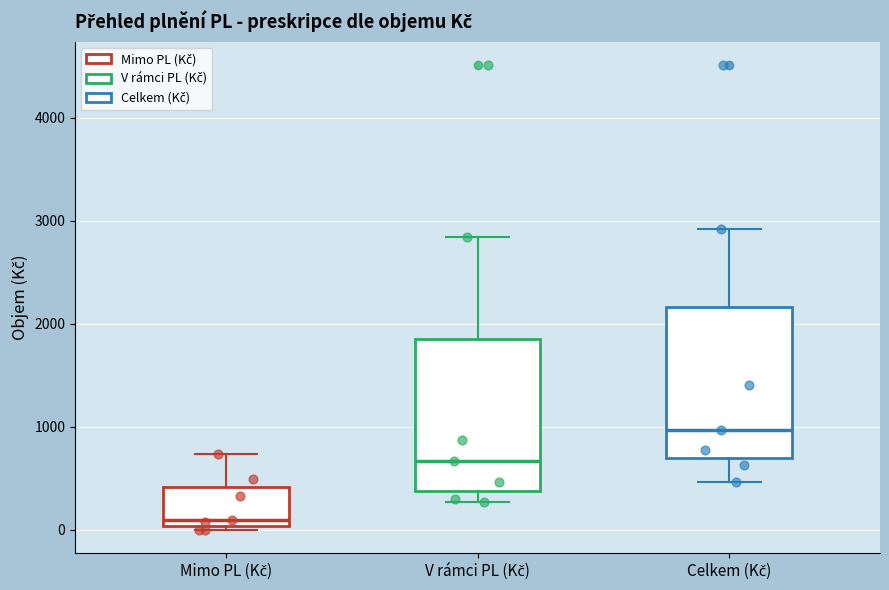

Where does the median line of the box for Celkem (Kč) sit on the y-axis? The values are not printed on the chart, so give them approximately, as read against the axis.

1000